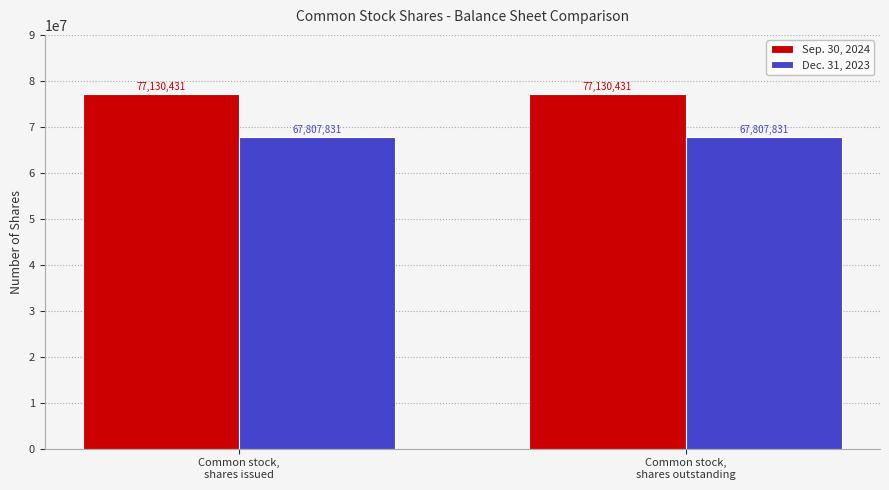

What is the minimum value shown in the chart?

67807831